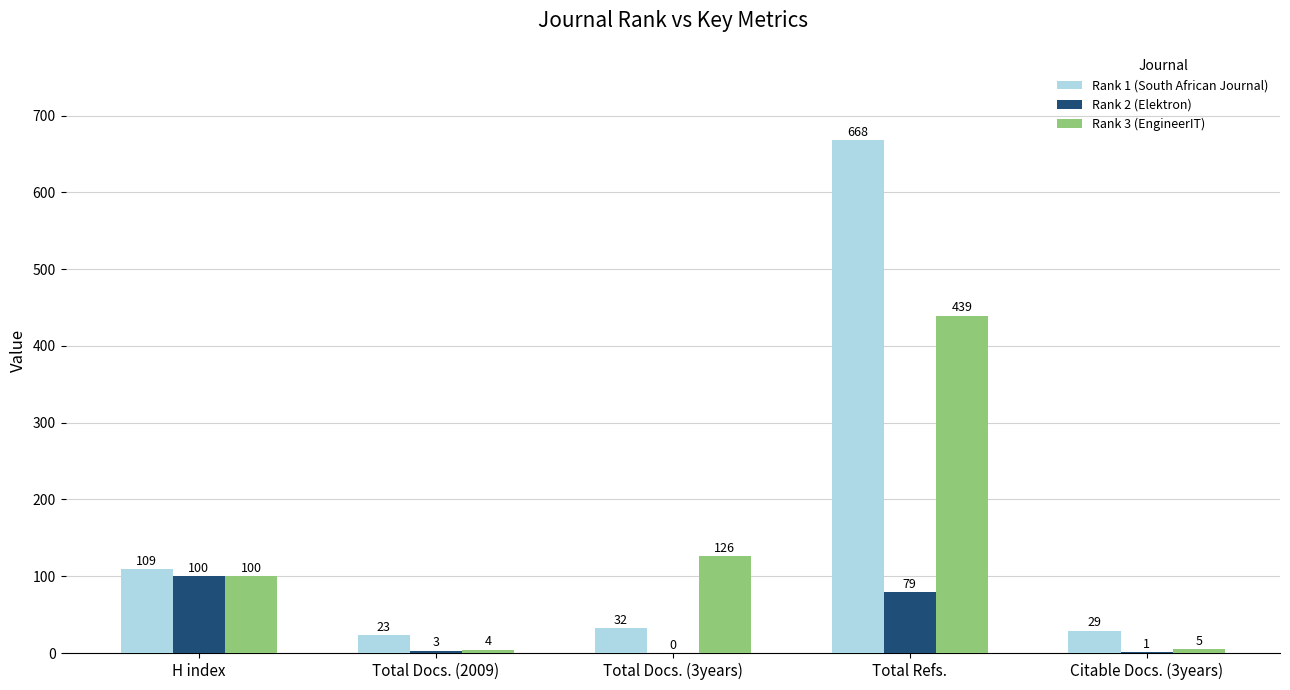

What is the sum of the Rank 3 (EngineerIT) values at Total Docs. (3years) and Citable Docs. (3years)?

131